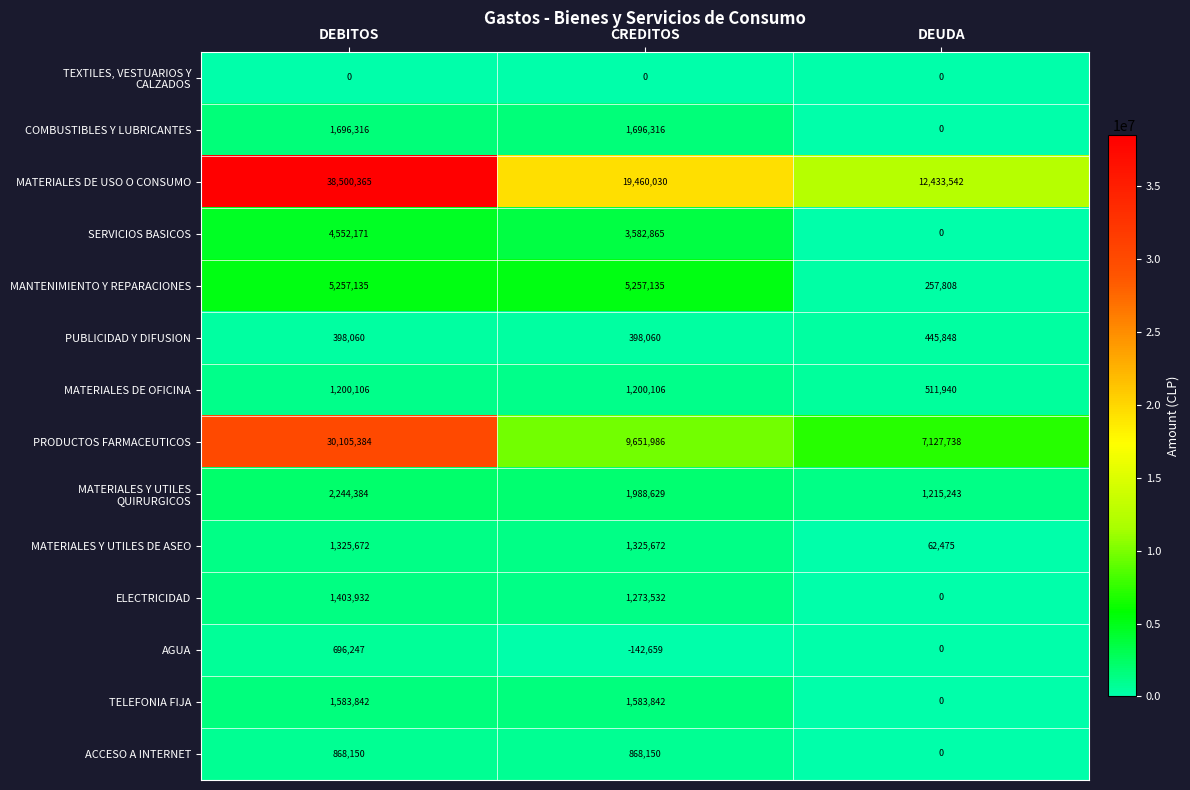

How many distinct data groups are displayed?

14